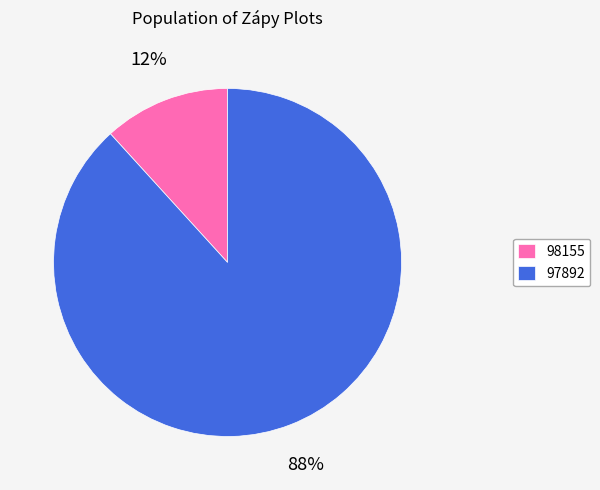

Count the number of slices in the pie.

2